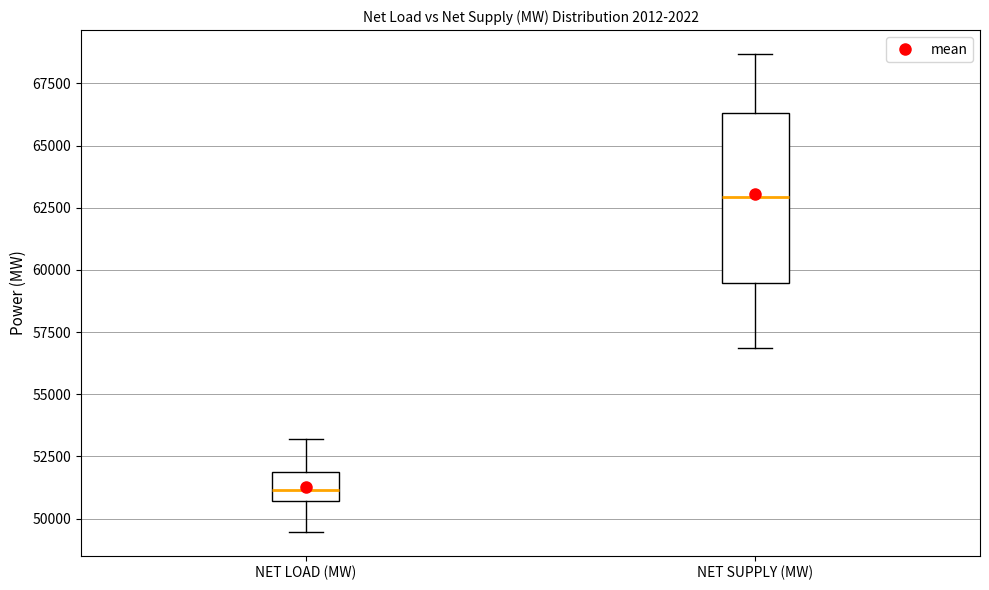

Where does the median line of the box for NET SUPPLY (MW) sit on the y-axis? The values are not printed on the chart, so give them approximately, as read against the axis.

63000